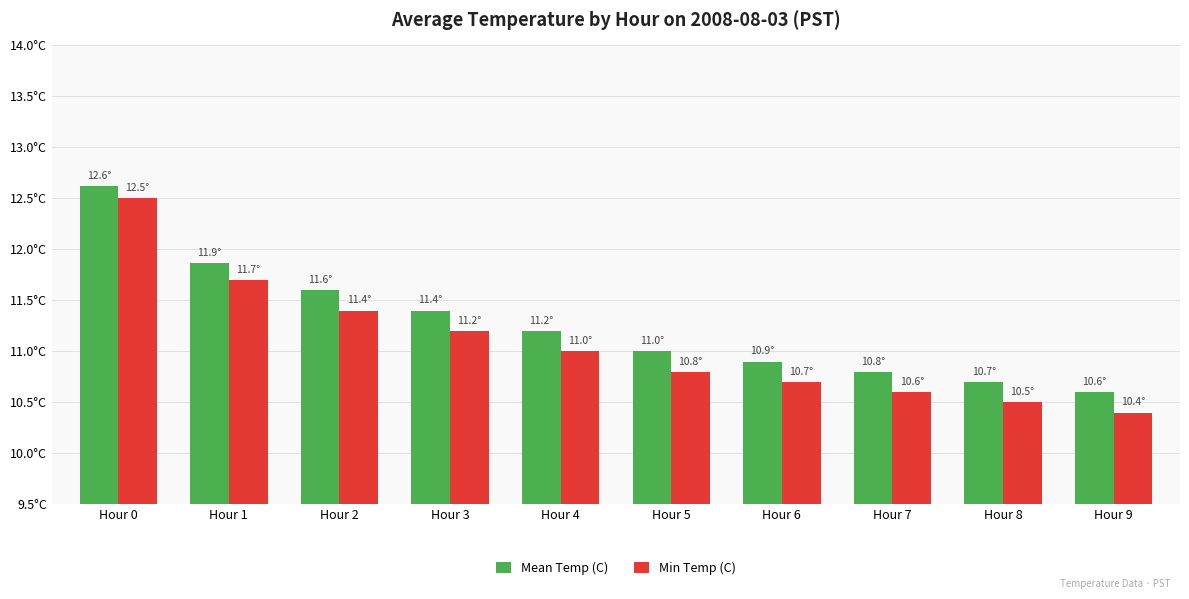

The value of Min Temp (C) at Hour 8 is 17.9. True or false?

False